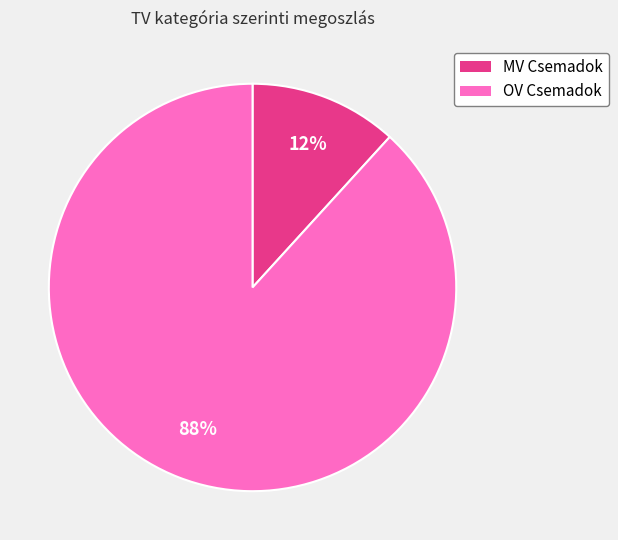

To the nearest percent, what portion does MV Csemadok represent?

12%